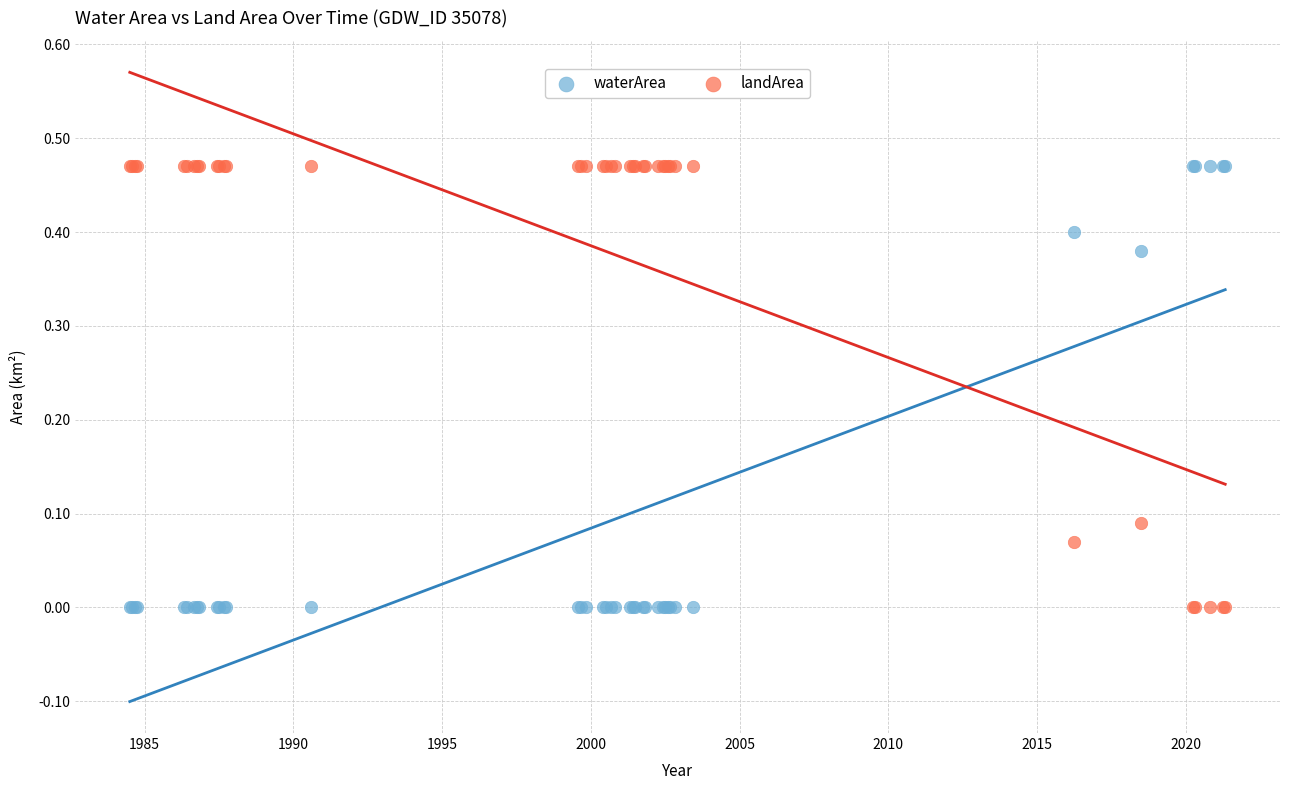

What is the X range (max minus min) for the scatter plot?

36.8